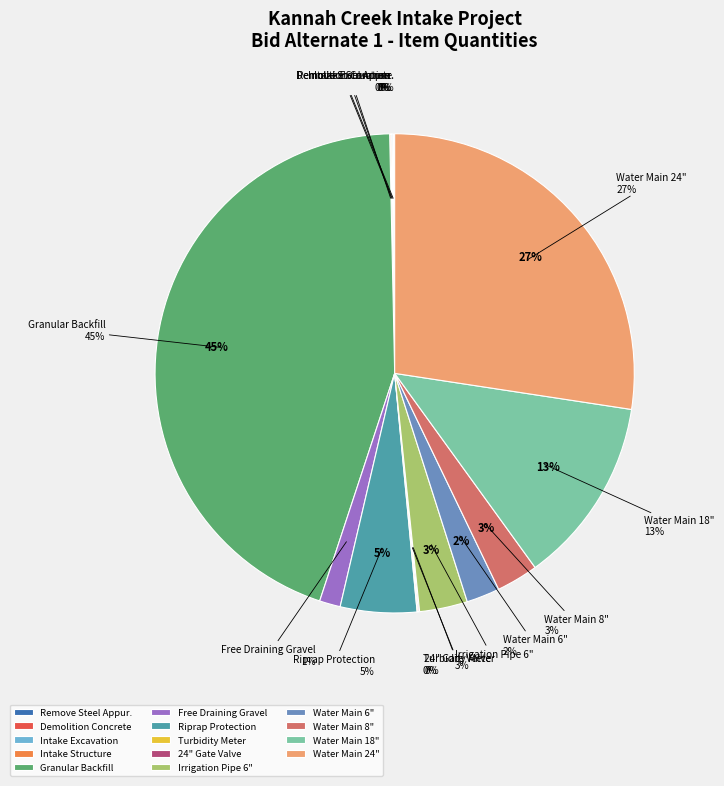

Is it true that Water Main (6") is 2% of the pie?

True